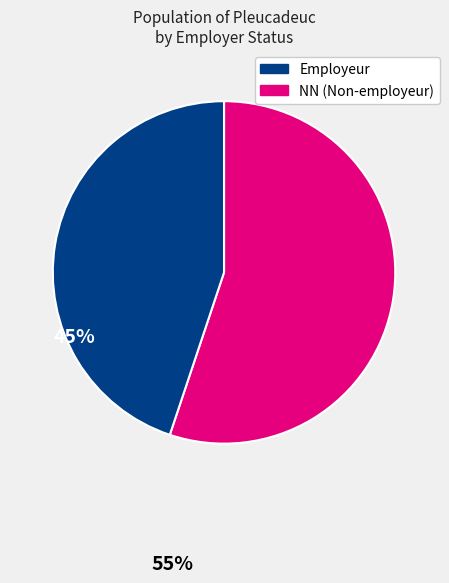

Does any single category account for the majority?

Yes